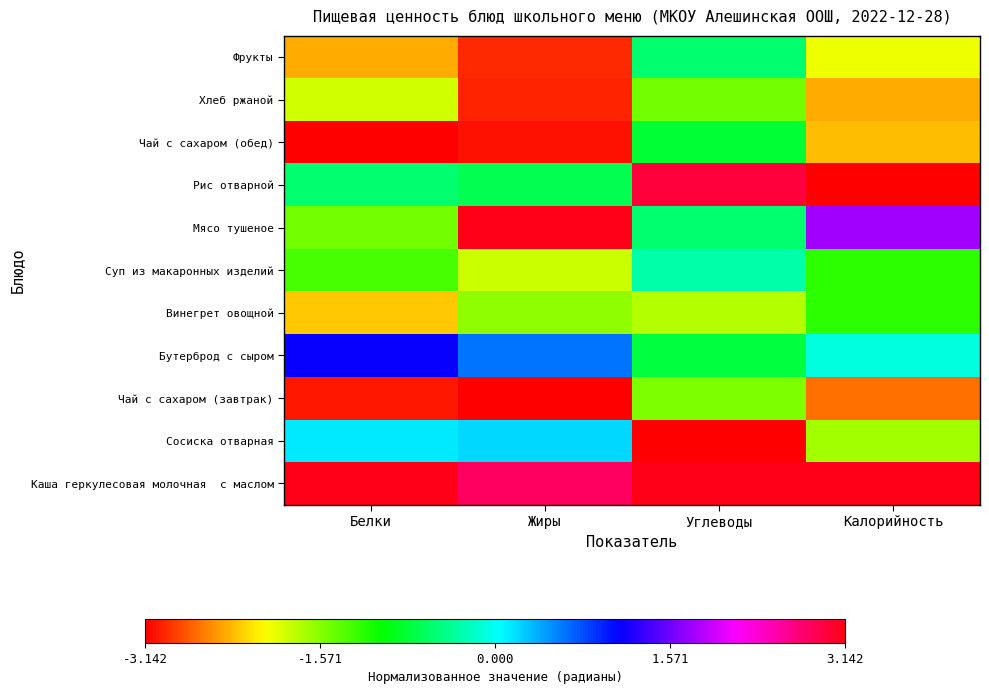

Between Углеводы and Калорийность, which series saw the biggest shift?

Рис отварной